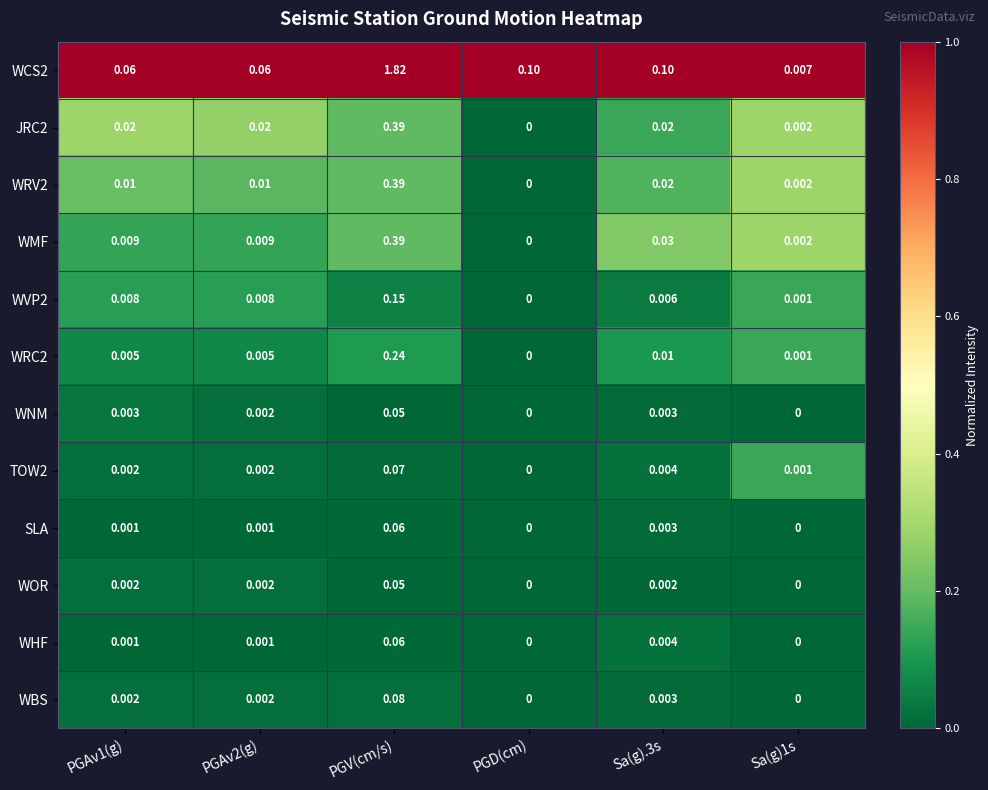

Which category has the lowest value in the WMF series?

PGD(cm)